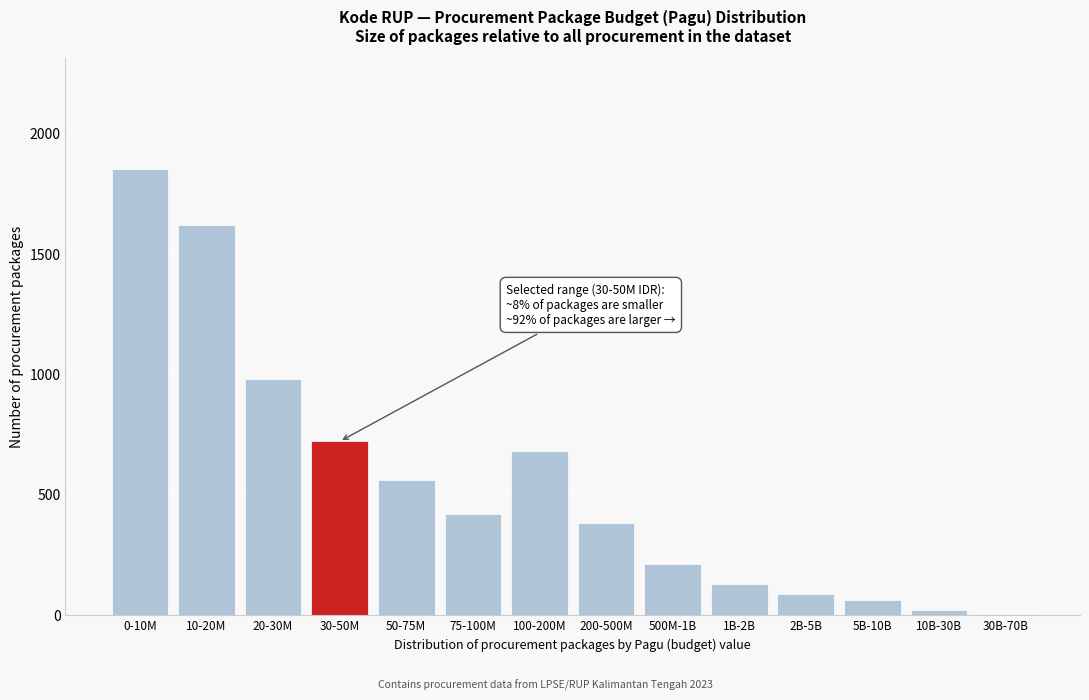

Reading left to right, extract all data points from this chart.

0-10M=1850	10-20M=1620	20-30M=980	30-50M=720	50-75M=560	75-100M=420	100-200M=680	200-500M=380	500M-1B=210	1B-2B=130	2B-5B=85	5B-10B=60	10B-30B=20	30B-70B=5